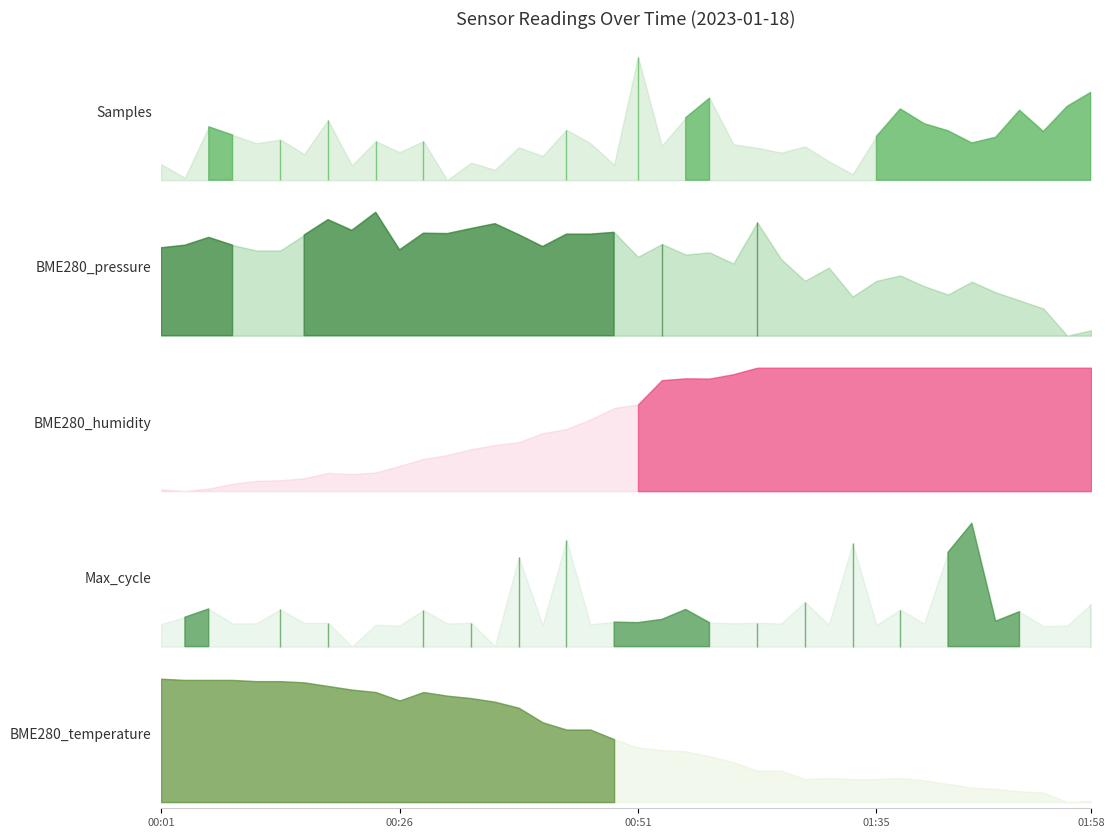

Which has a higher value, 01:43 or 01:40?

01:40